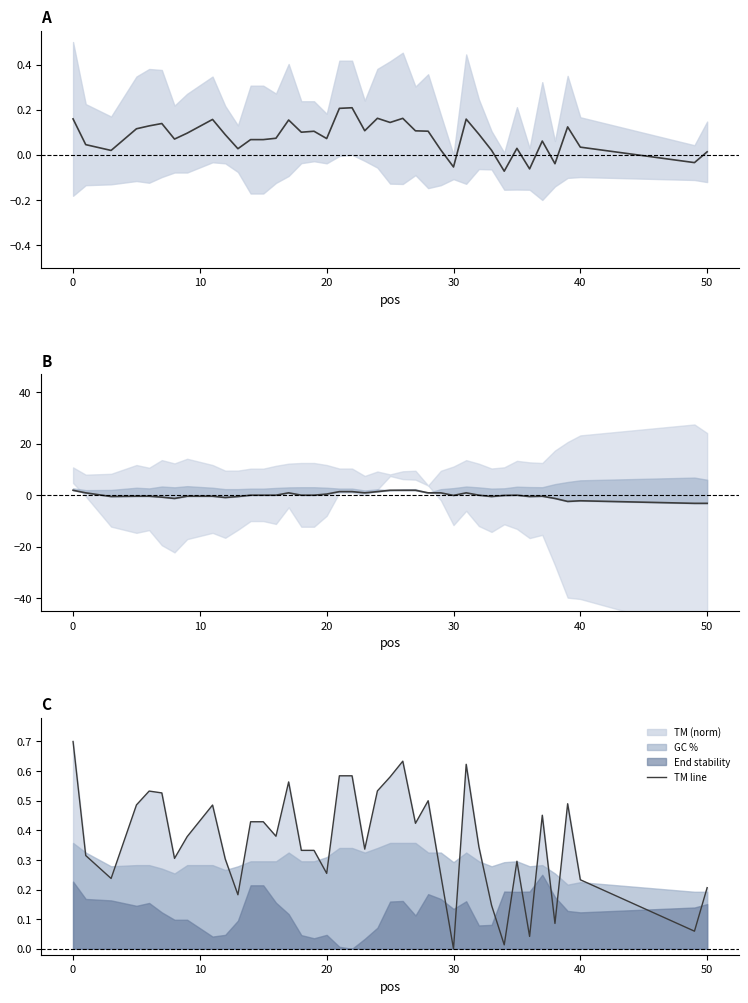

In mean, how many points are lower than both neighbors (excluding endpoints)?

12